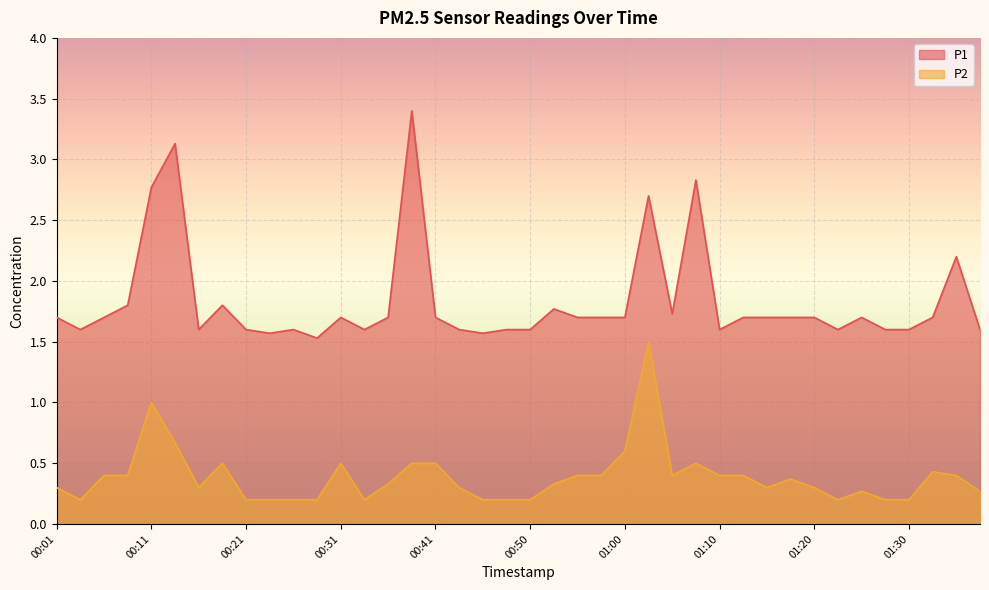

In P1, how many points are higher than both neighbors (excluding endpoints)?

10